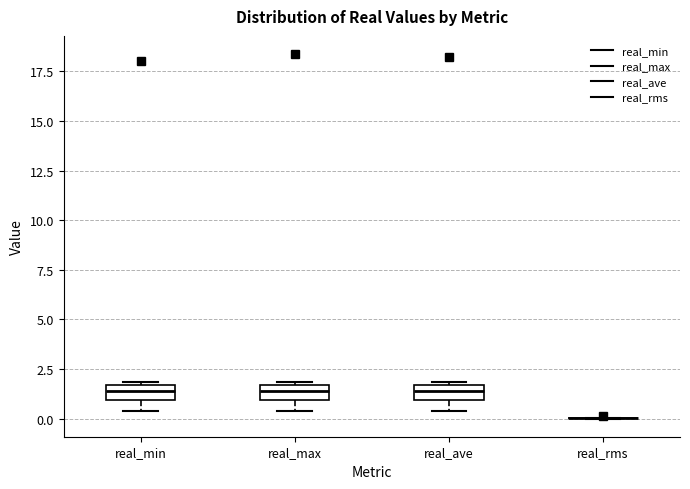

Reading left to right, transcribe this box plot: for each box, give where its median line is, the range the box spans, and where its two whiskers end, as read against the y-axis. The values are not printed on the chart, so give them approximately, as read against the axis.

real_min: median 1.5 (inside the box), box 1.0 to 1.5, whiskers 0.5 to 2.0
real_max: median 1.5 (inside the box), box 1.0 to 1.5, whiskers 0.5 to 2.0
real_ave: median 1.5 (inside the box), box 1.0 to 1.5, whiskers 0.5 to 2.0
real_rms: box collapsed to a line at 0.0, whiskers 0.0 to 0.0